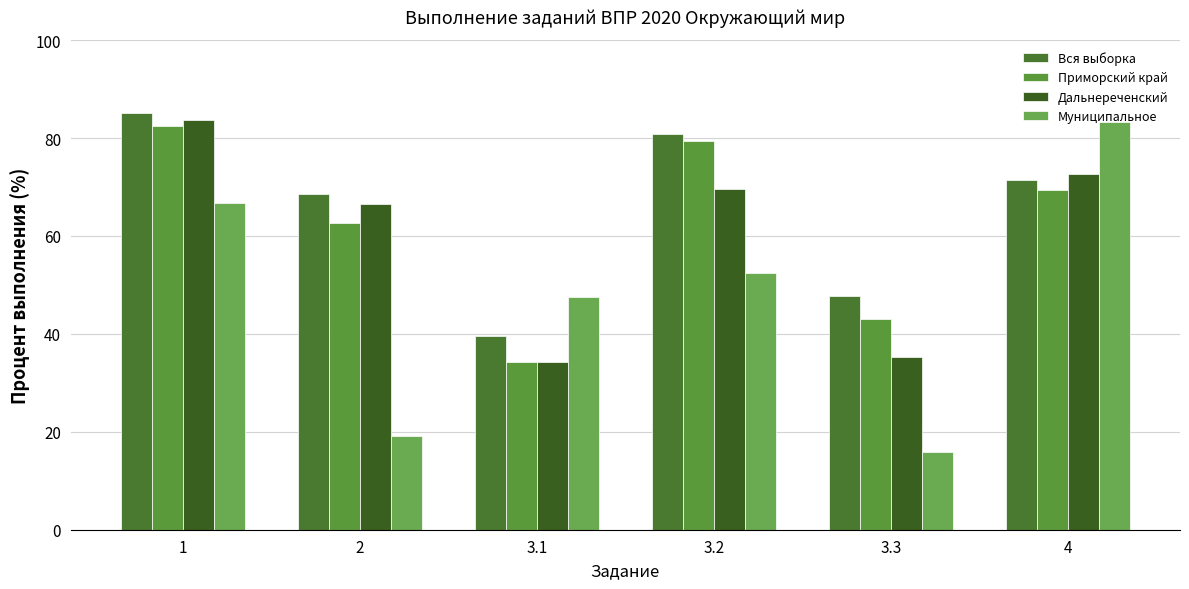

Which series has the widest spread of values?

Муниципальное